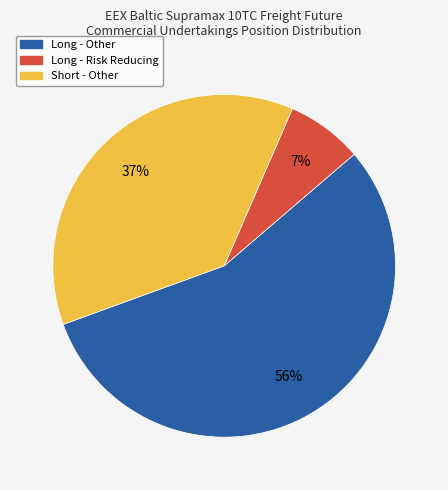

Is there a majority slice in this chart?

Yes